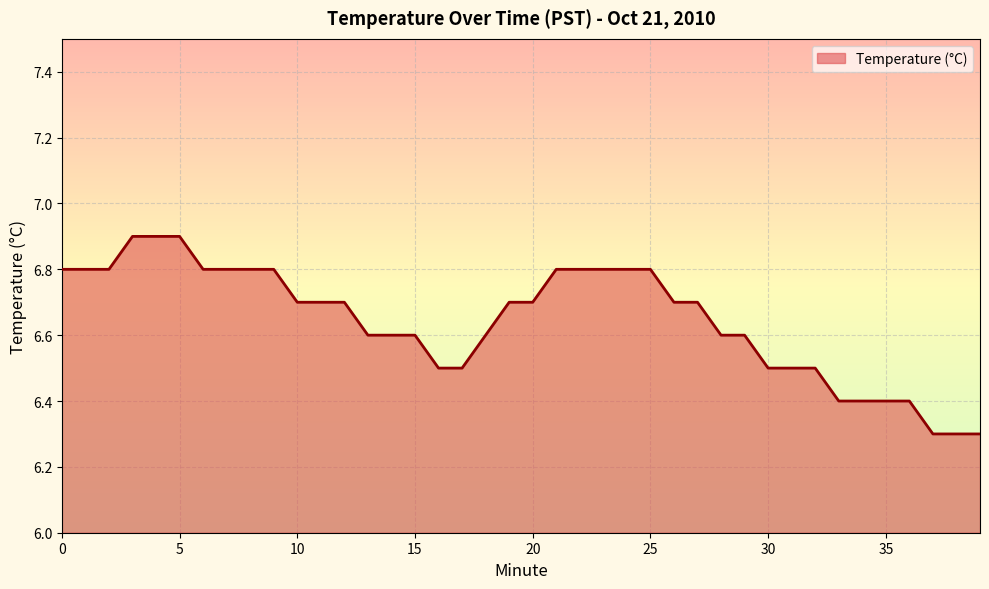

What is the greatest value displayed?

6.9